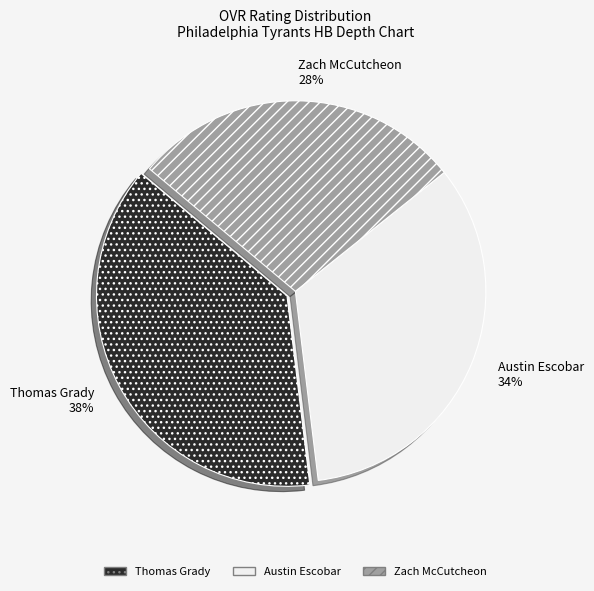

Is the sum of Austin Escobar 34% and Zach McCutcheon 28% greater than half?

Yes